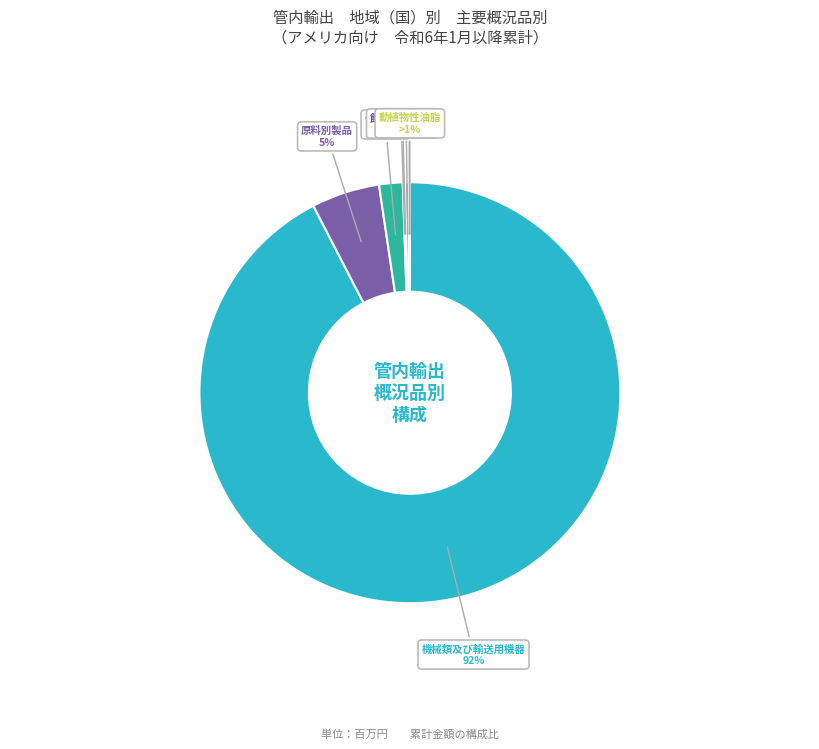

Is it true that 原料別製品（6） is 17% of the pie?

False